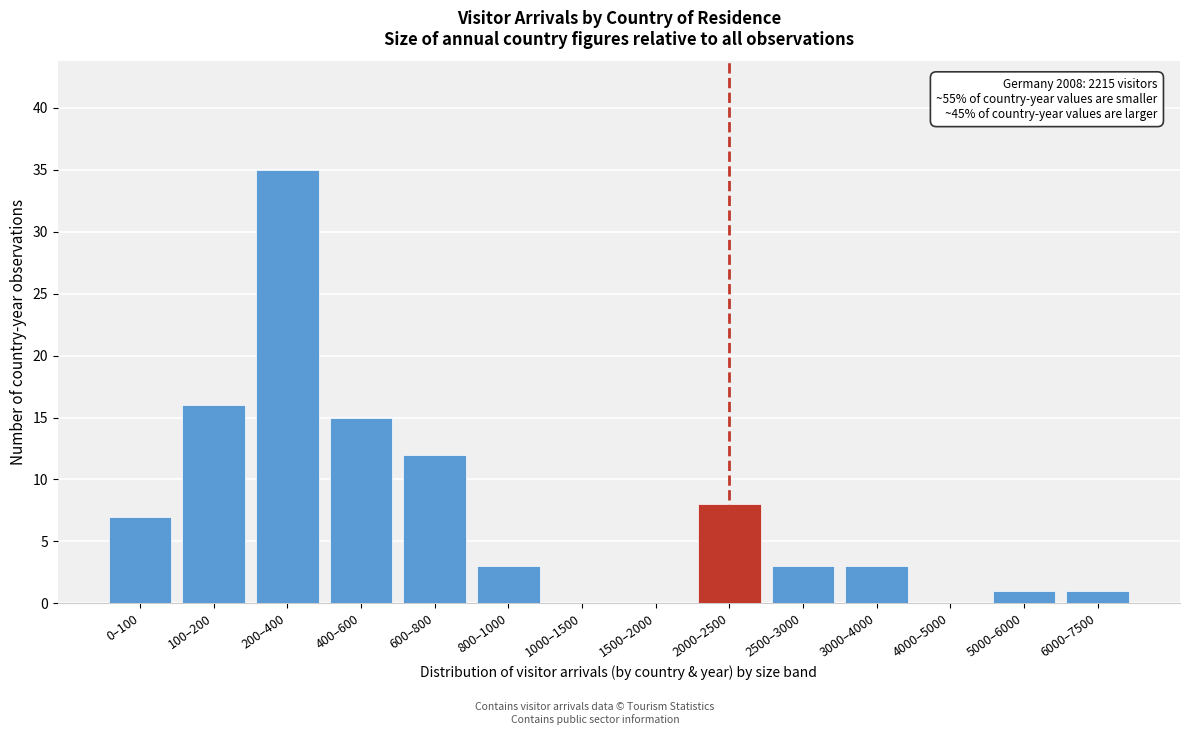

Reading left to right, what are all the values shown in this chart?

0–100=7	100–200=16	200–400=35	400–600=15	600–800=12	800–1000=3	1000–1500=0	1500–2000=0	2000–2500=8	2500–3000=3	3000–4000=3	4000–5000=0	5000–6000=1	6000–7500=1